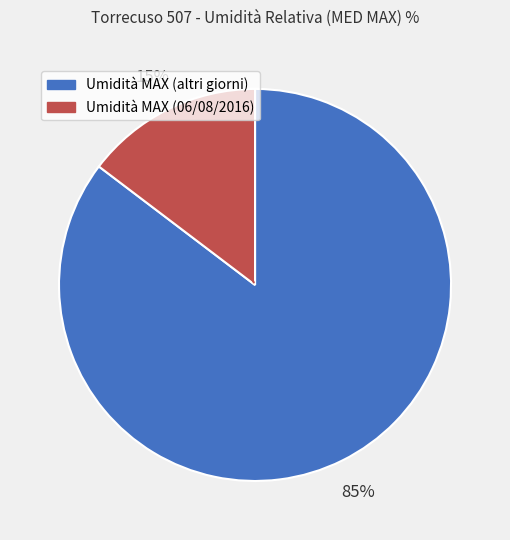

Count the number of slices in the pie.

2